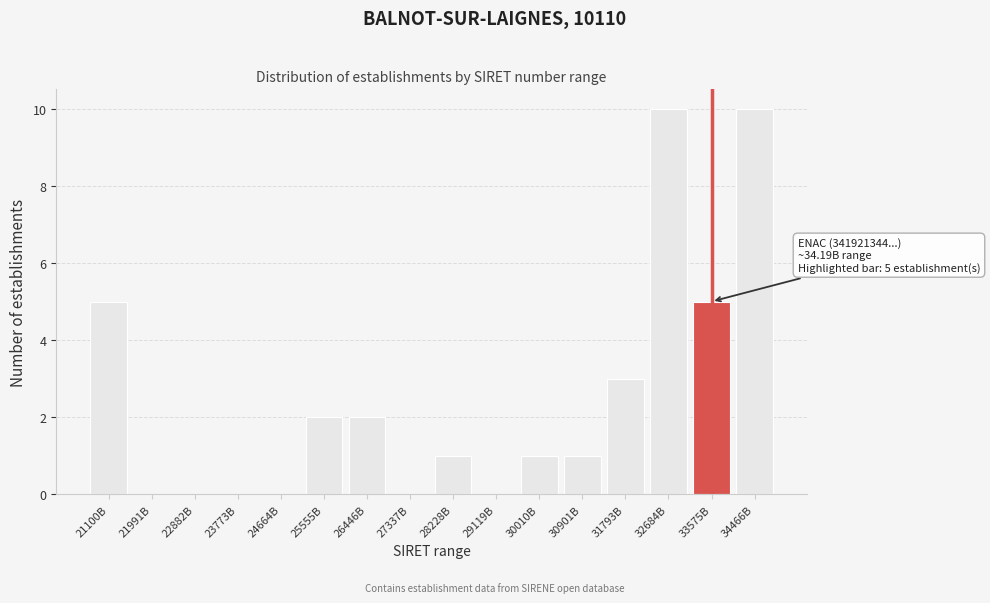

Reading right to left, list all the values displayed in this chart.

34466B=10	33575B=5	32684B=10	31793B=3	30901B=1	30010B=1	29119B=0	28228B=1	27337B=0	26446B=2	25555B=2	24664B=0	23773B=0	22882B=0	21991B=0	21100B=5